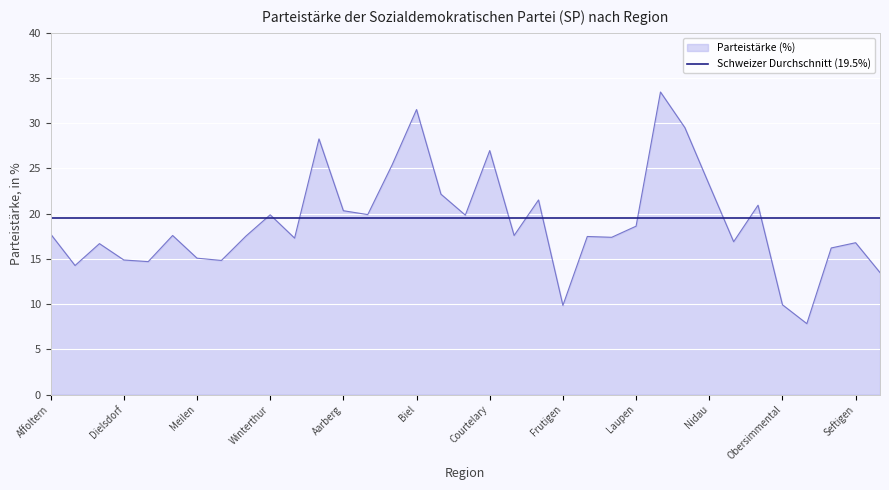

What is the lowest value of the Schweizer Durchschnitt (19.5%) series?

19.5